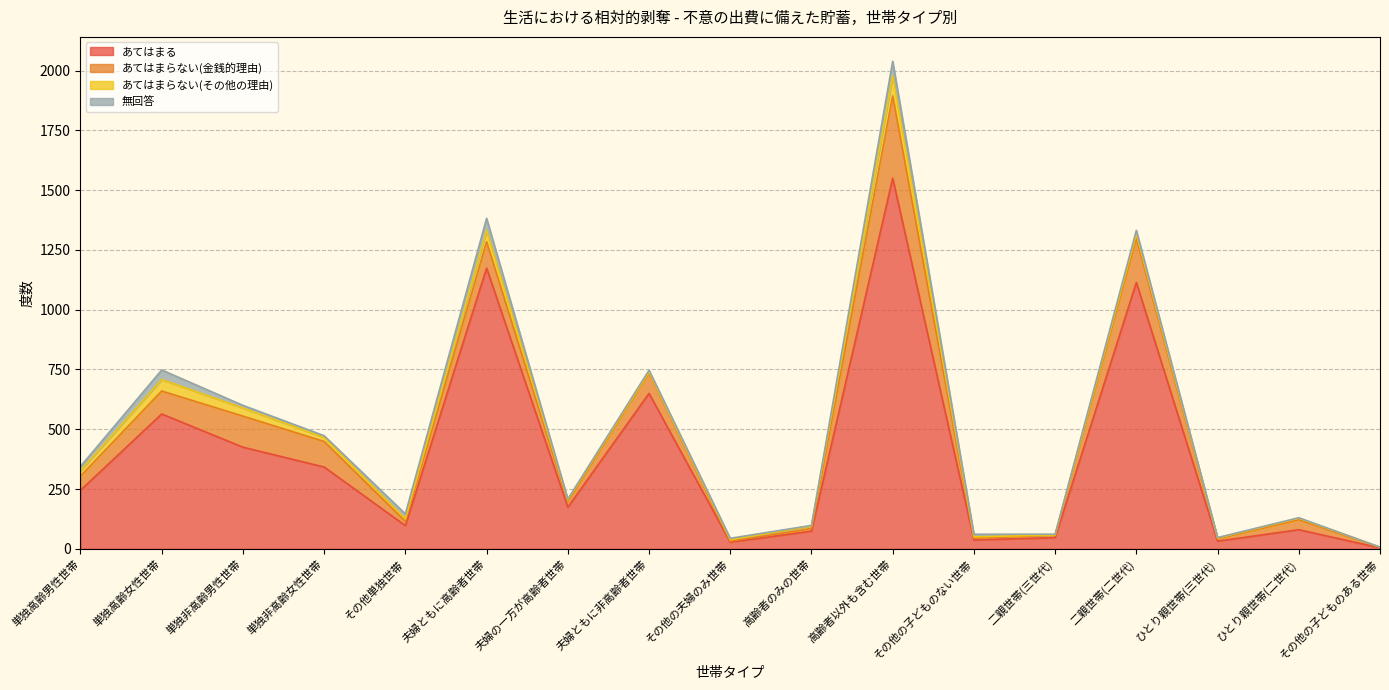

What is the label of the 10th point from the right?

夫婦ともに非高齢者世帯